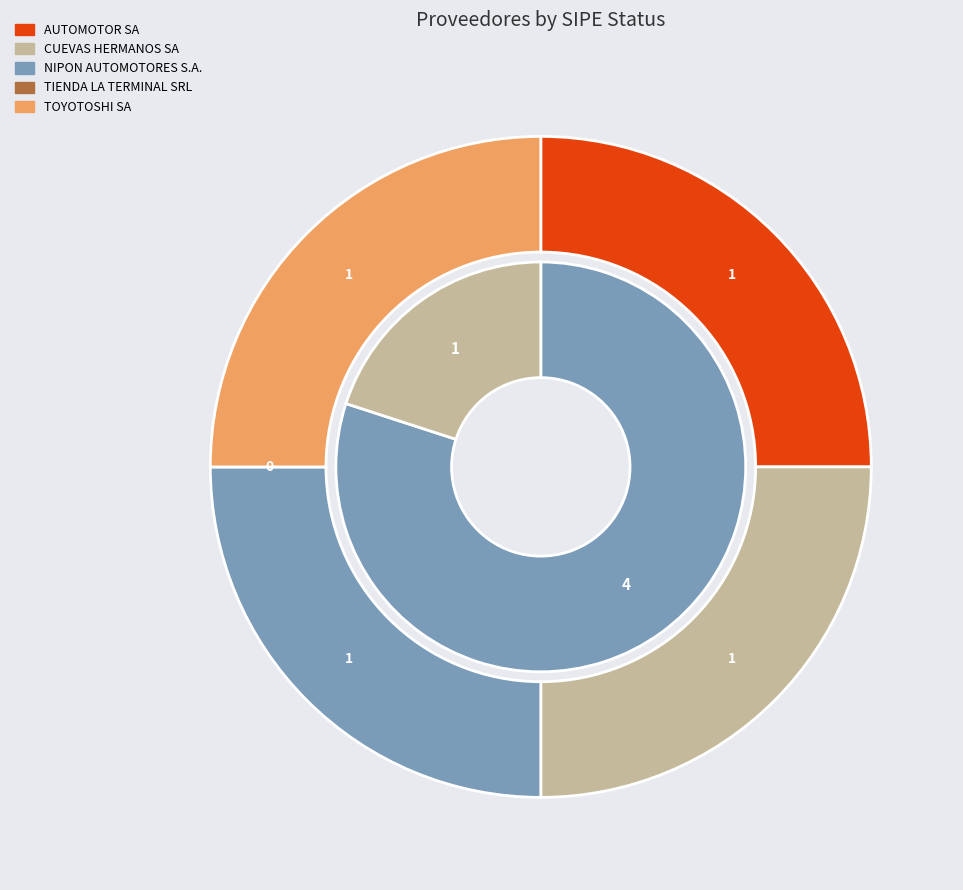

To the nearest percent, what is the average slice percentage?

20%